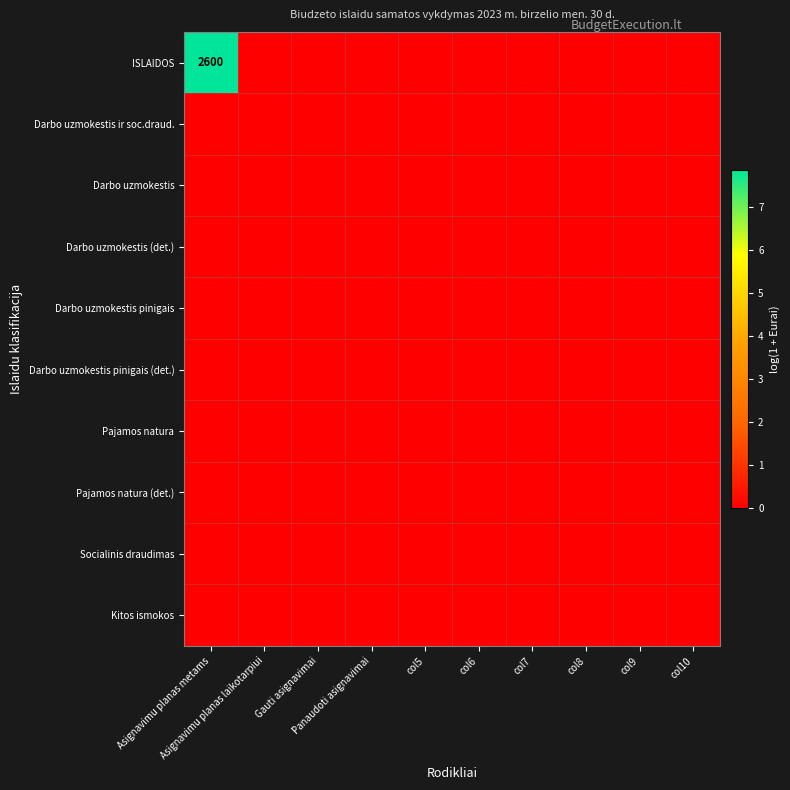

Which label corresponds to the smallest value in the chart?

Asignavimu planas laikotarpiui